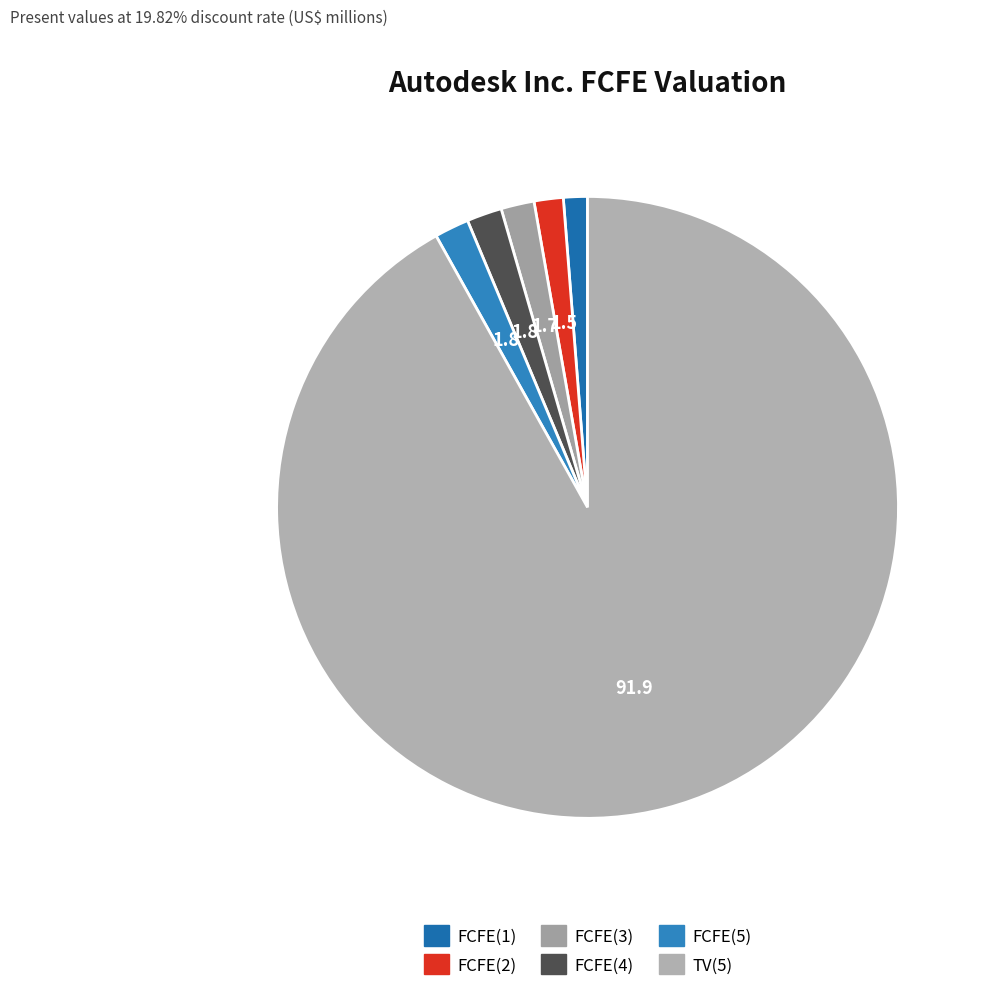

Which slice is the smallest?

FCFE(1)